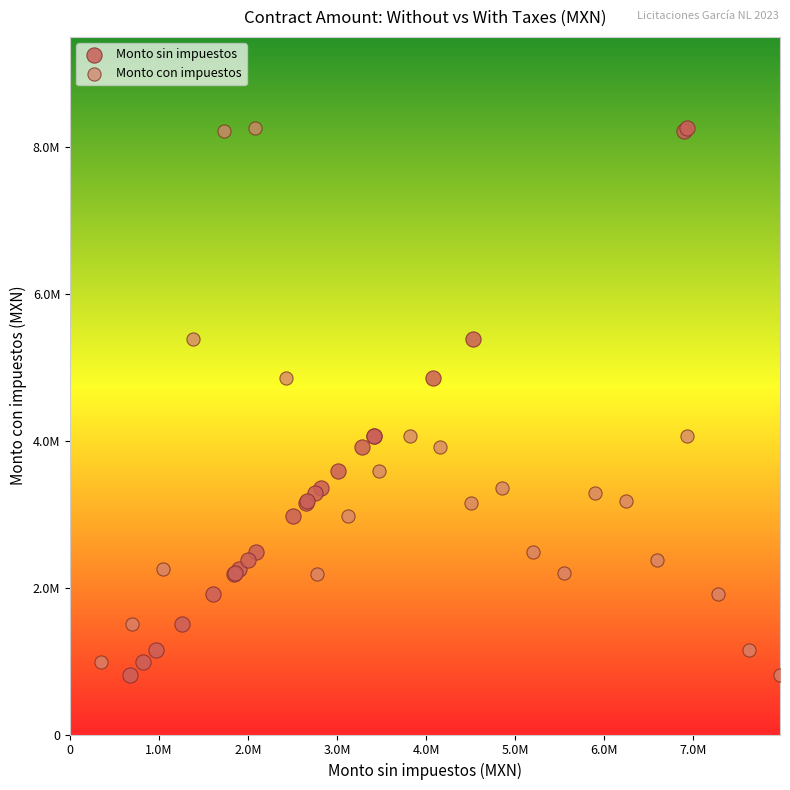

What are all the series names shown in the legend?

Monto sin impuestos, Monto con impuestos